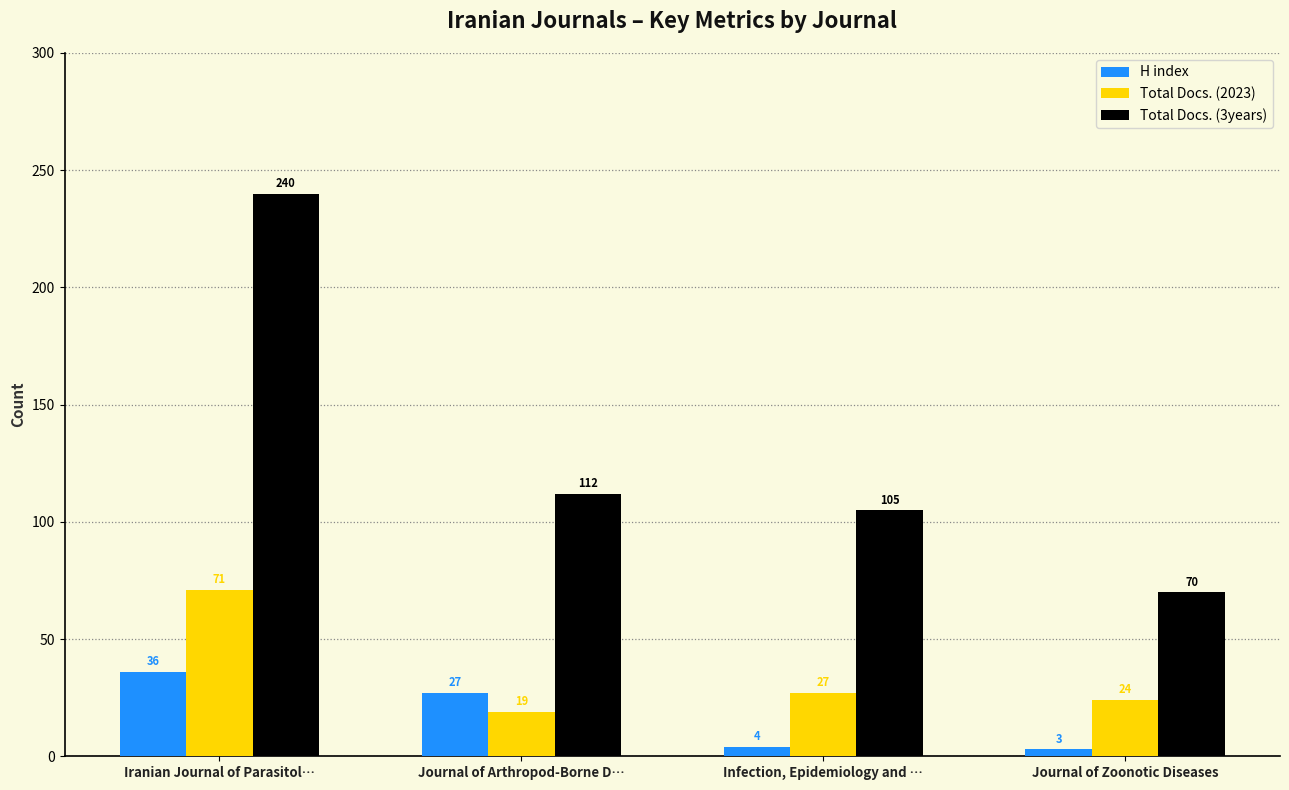

Is it true that Total Docs. (2023) equals 9 at Journal of Zoonotic Diseases?

False